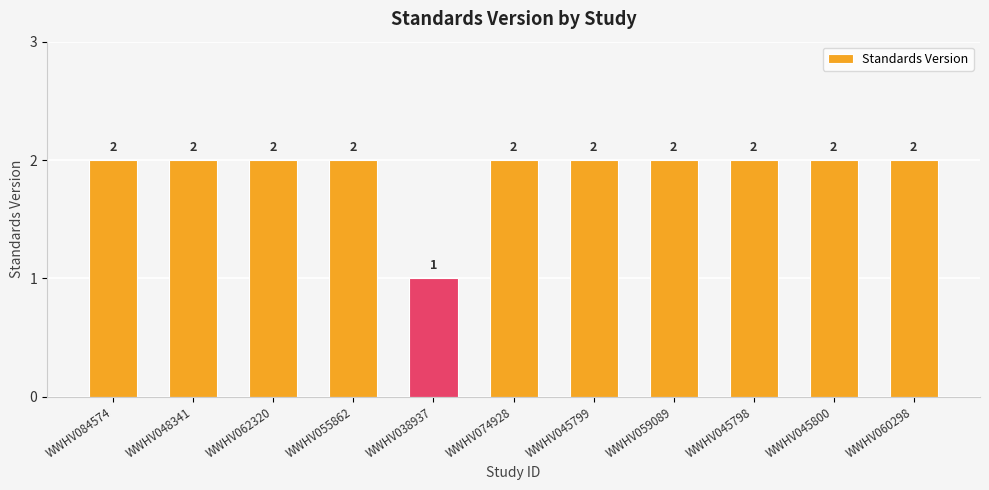

The value at WWHV060298 is 0. True or false?

False